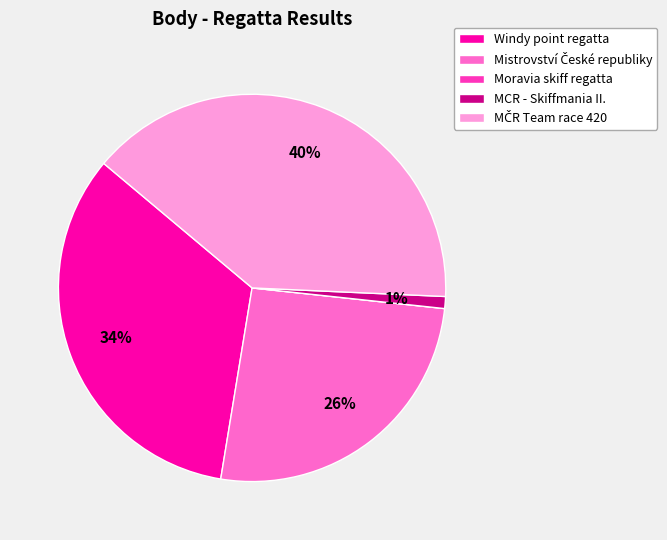

Is it true that Windy point regatta is 40% of the pie?

False